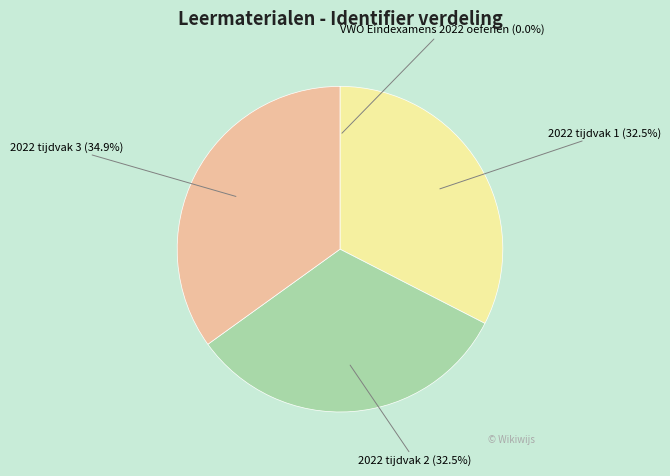

To the nearest percent, what percentage of the pie is 2022 tijdvak 3?

35%